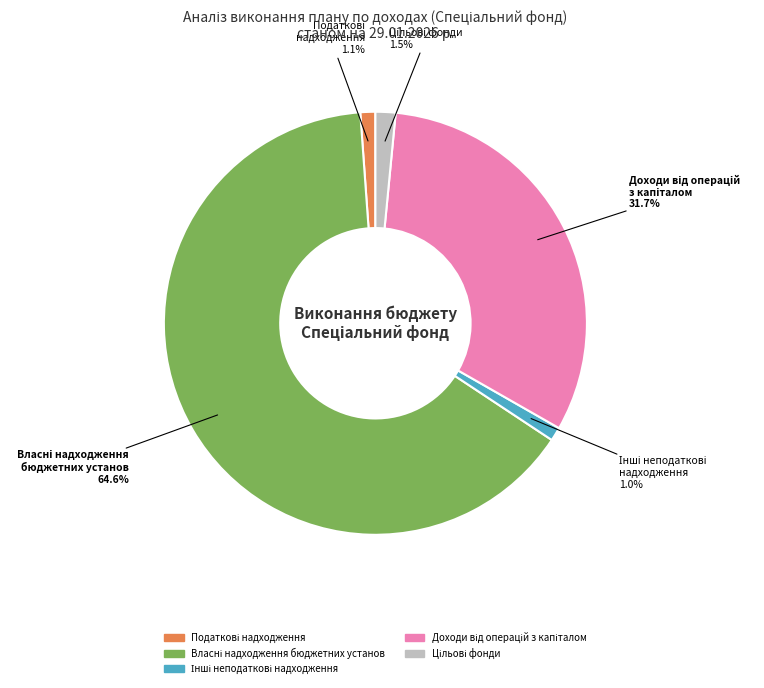

Is there a majority slice in this chart?

Yes